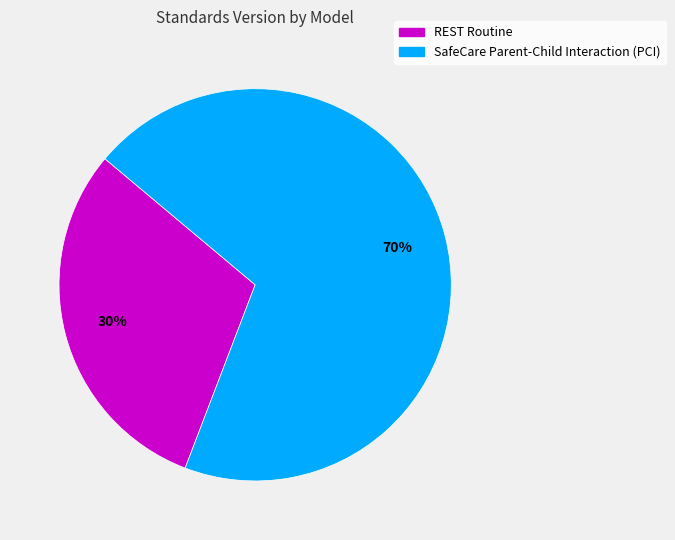

What is the ratio of the value at SafeCare Parent-Child Interaction (PCI) to the value at REST Routine?

2.3